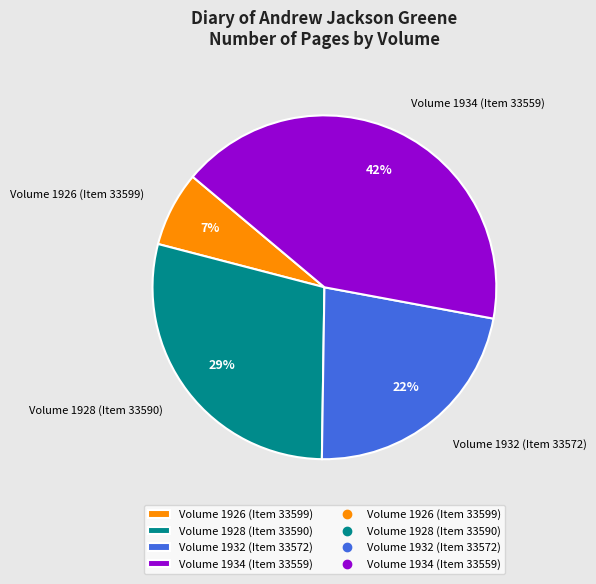

Rank the categories by value from highest to lowest.

Volume 1934 (Item 33559), Volume 1928 (Item 33590), Volume 1932 (Item 33572), Volume 1926 (Item 33599)